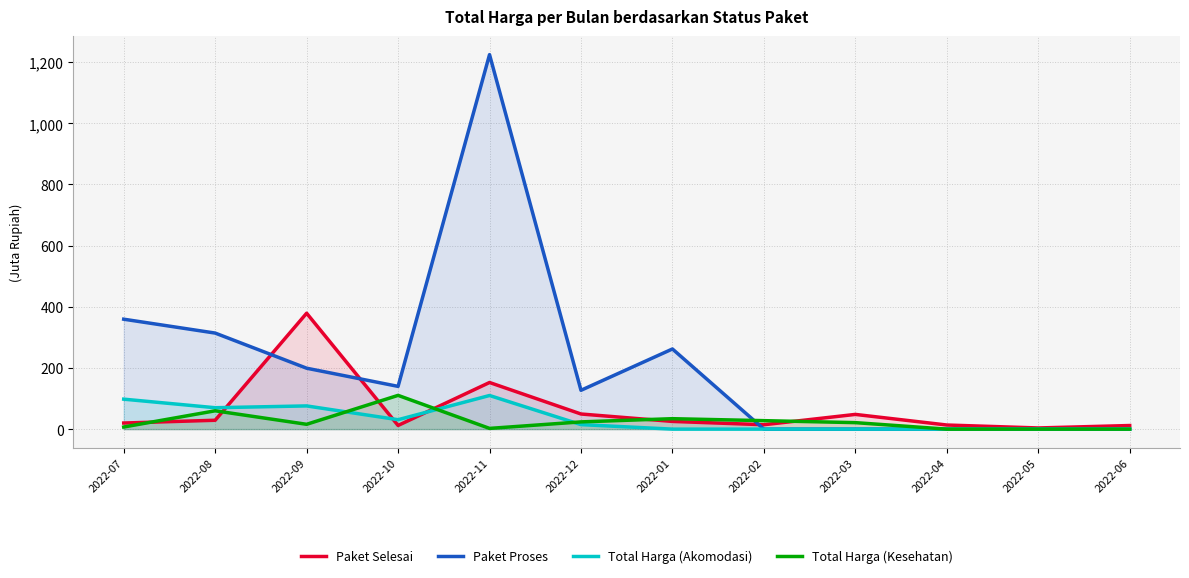

What is the label of the 8th point from the left?

2022-02